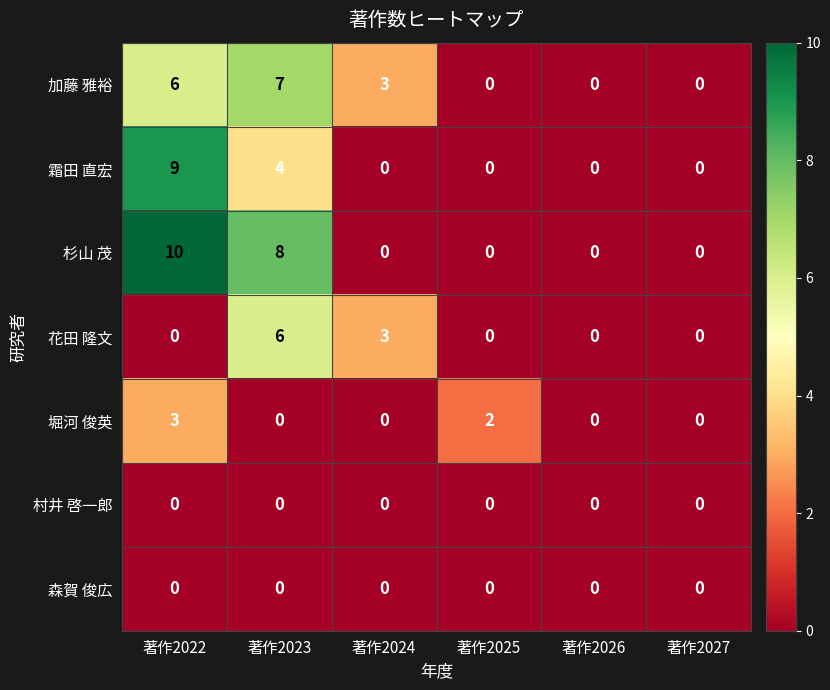

What is the total value across all series at 著作2023?

25